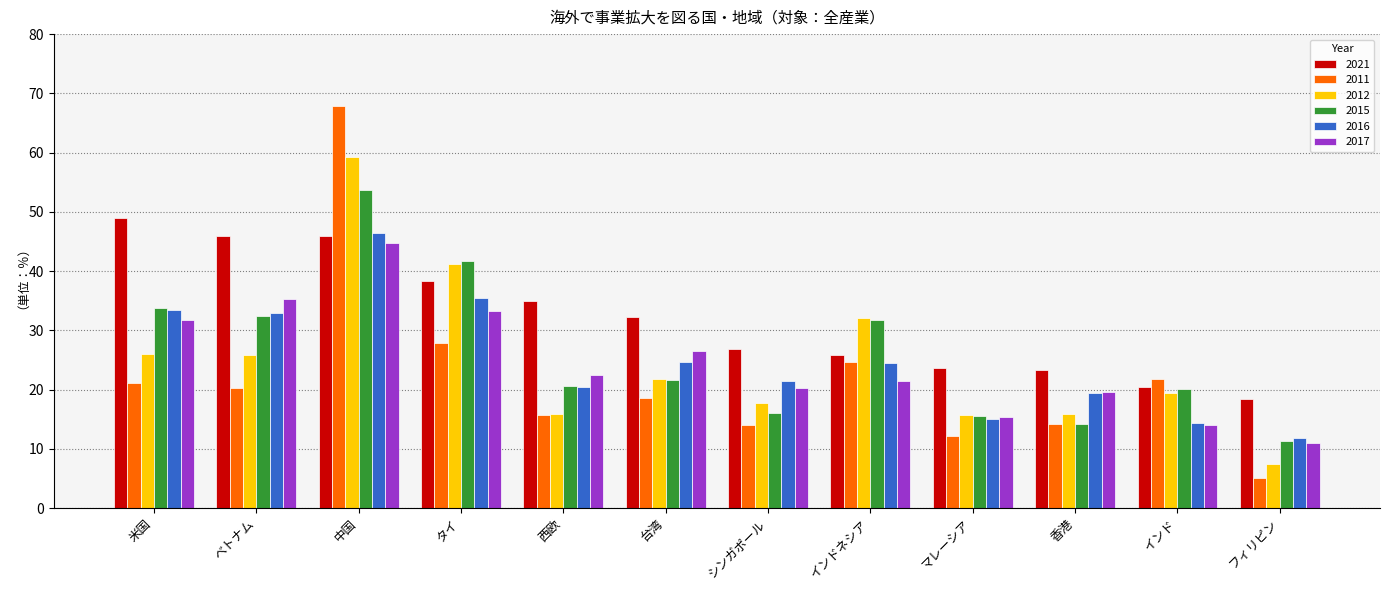

What value does the 2011 series have at 台湾?

18.5